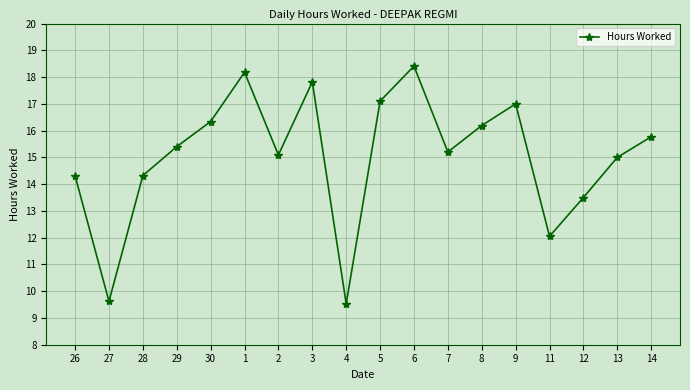

What is the label of the 8th point from the left?

3